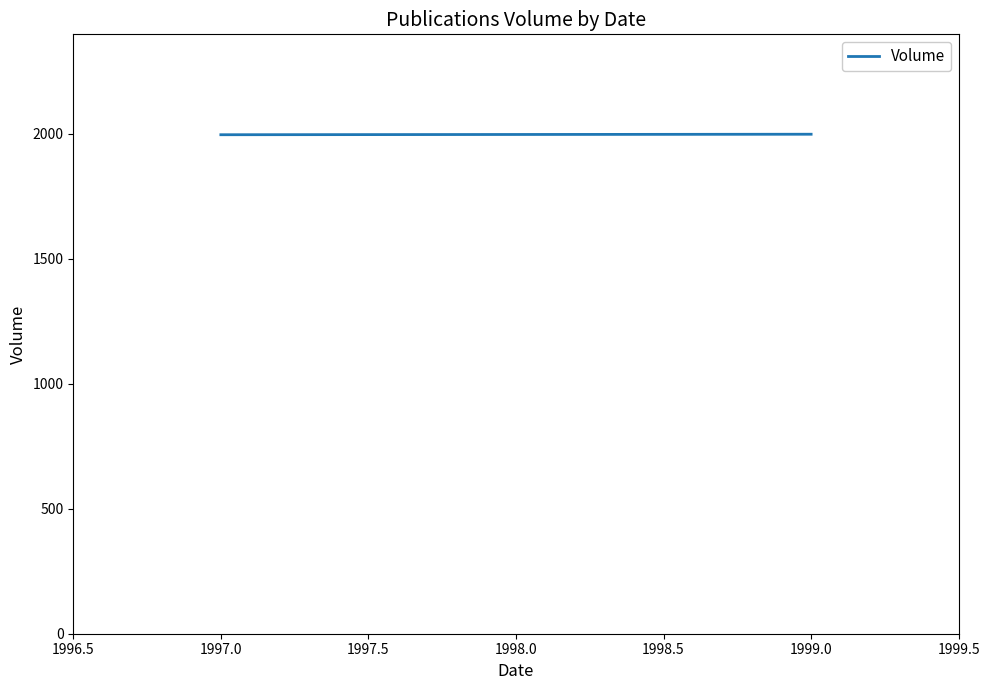

How many values are between 1997 and 1999?

3